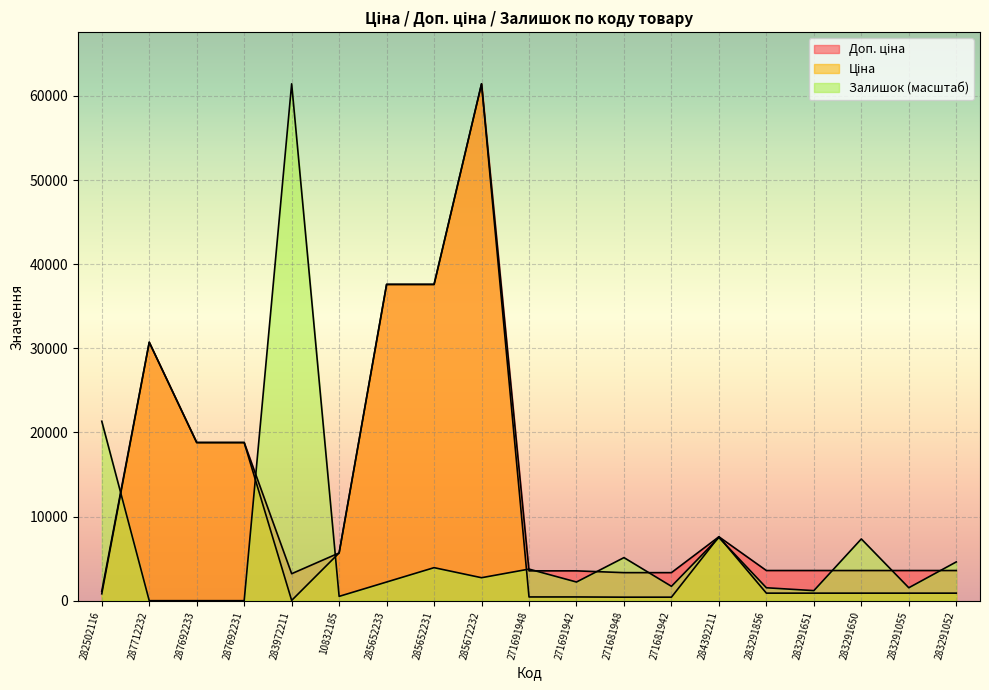

Which series has the largest range (max minus min)?

Залишок